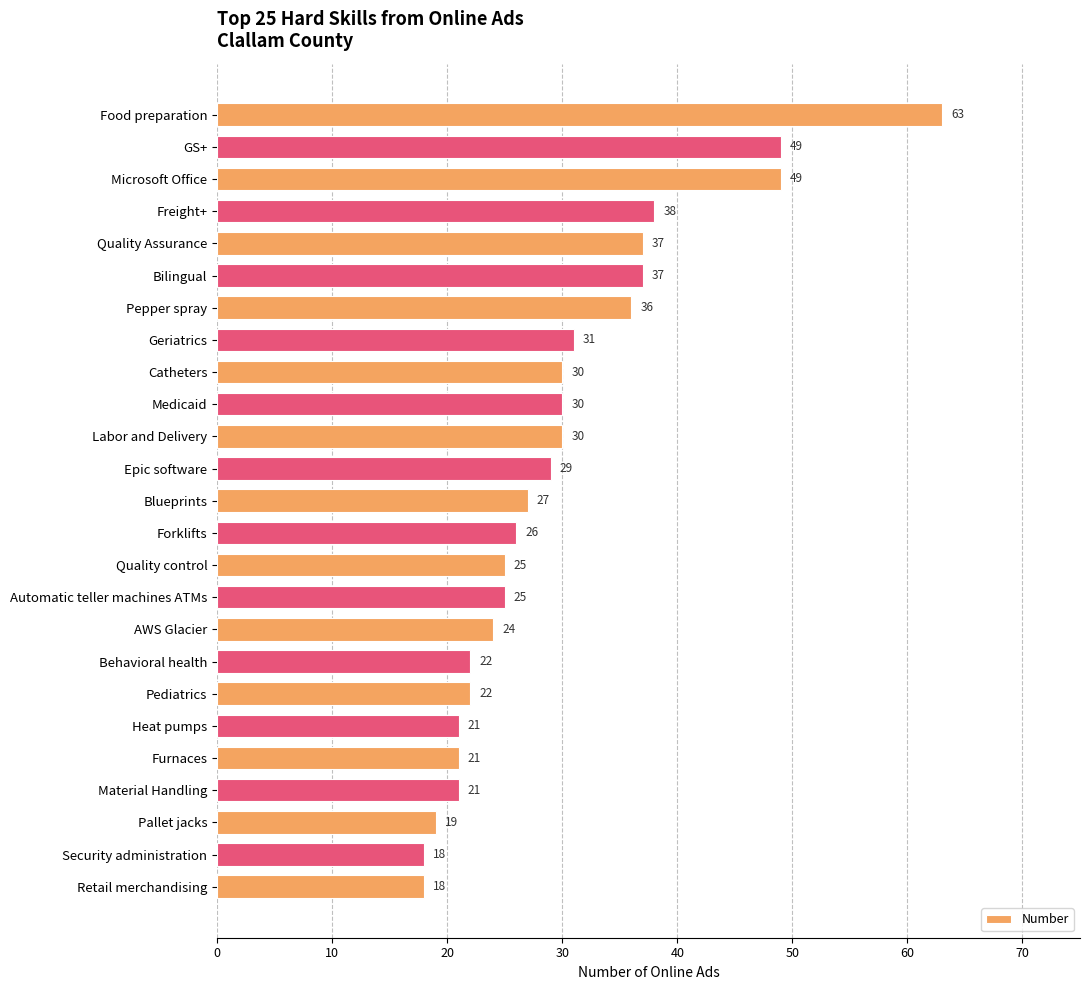

Is it true that the value at Quality control is 37?

False